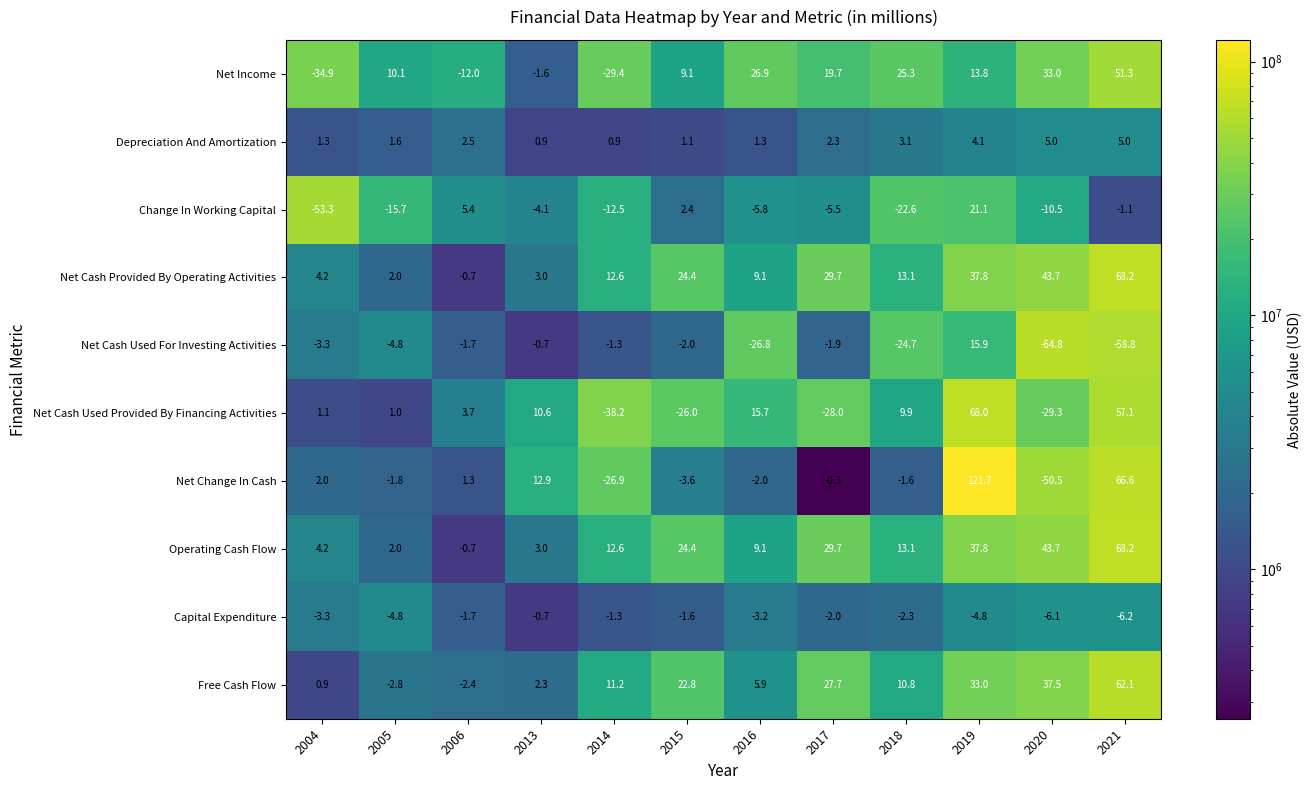

What is the sum of all Depreciation And Amortization values?

29.1